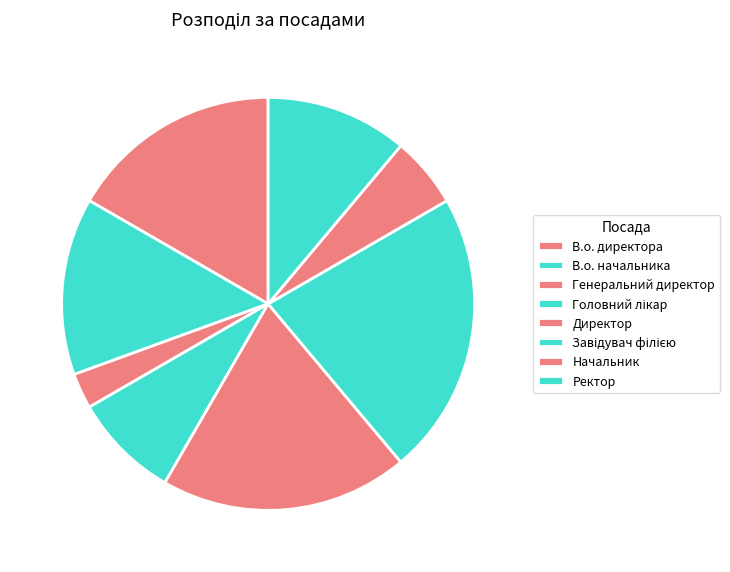

What percentage is NOT represented by В.о. начальника?

86.1%